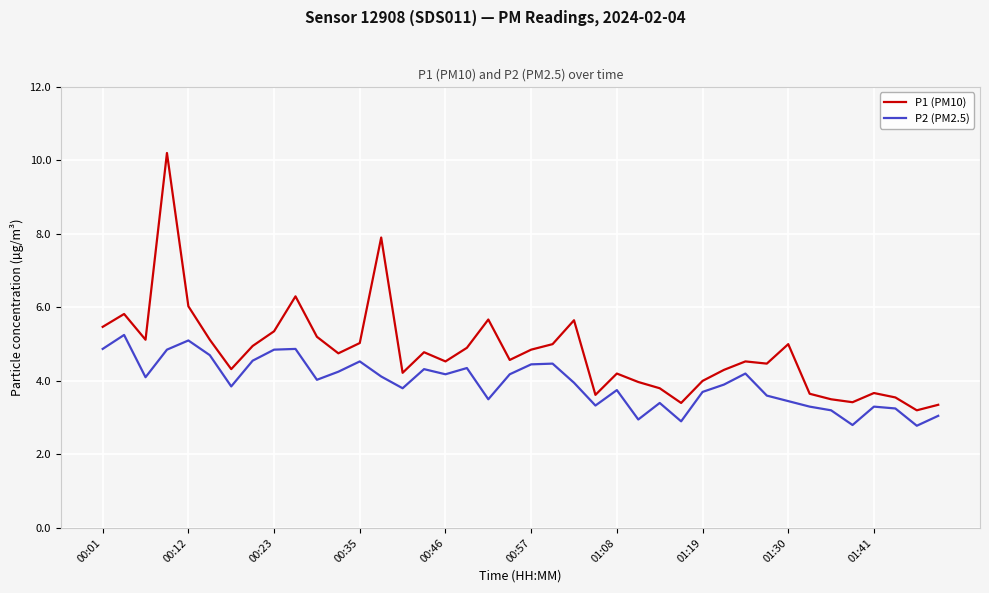

Which series has the largest total across all categories?

P1 (PM10)